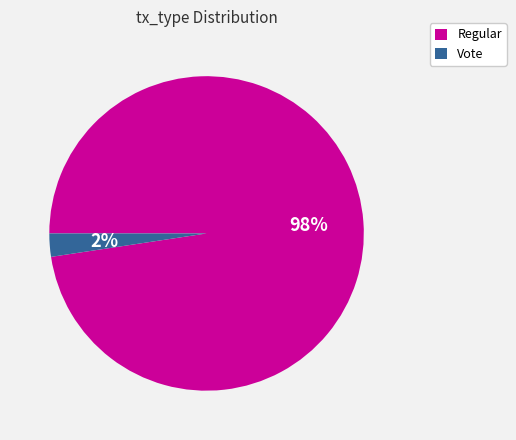

To the nearest percent, what is the average slice percentage?

50%